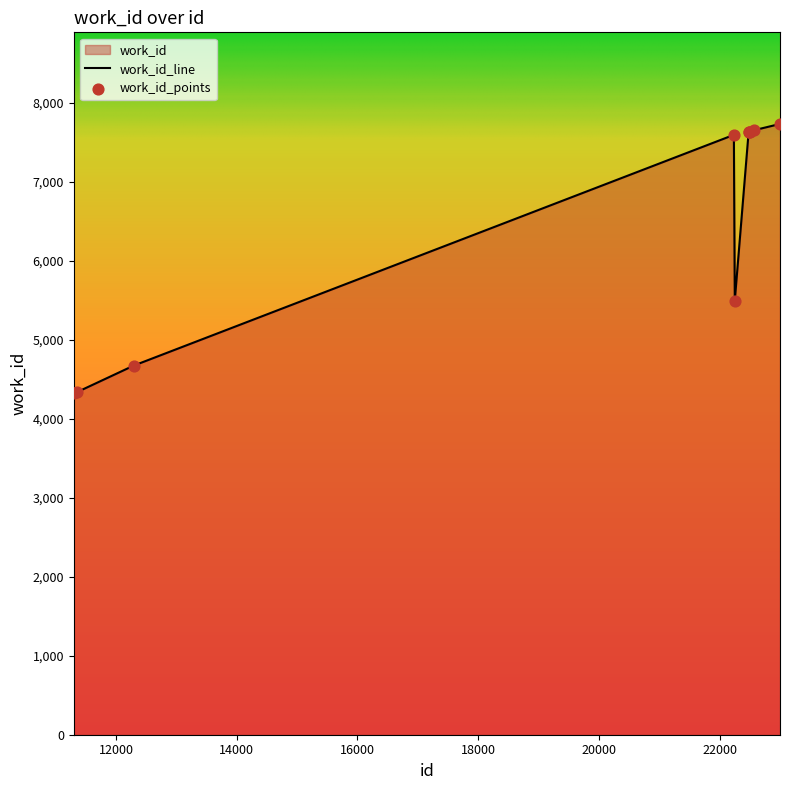

What is the ratio of the value at 22570 to the value at 22249?

1.4